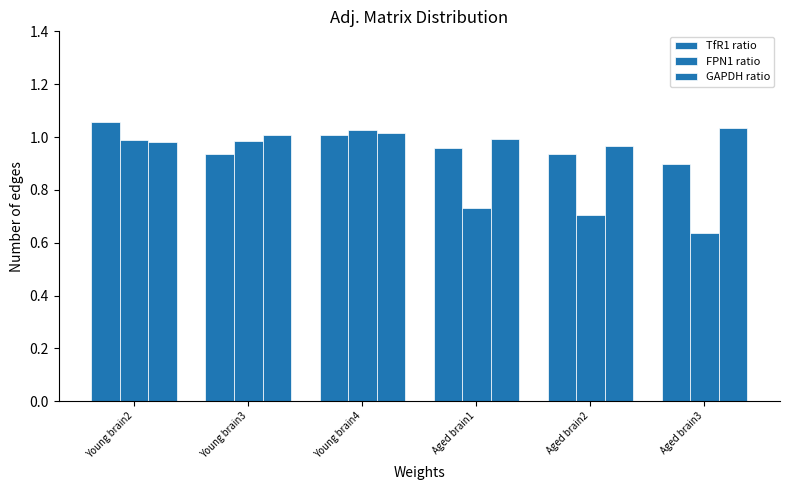

Which series has the largest total across all categories?

GAPDH ratio